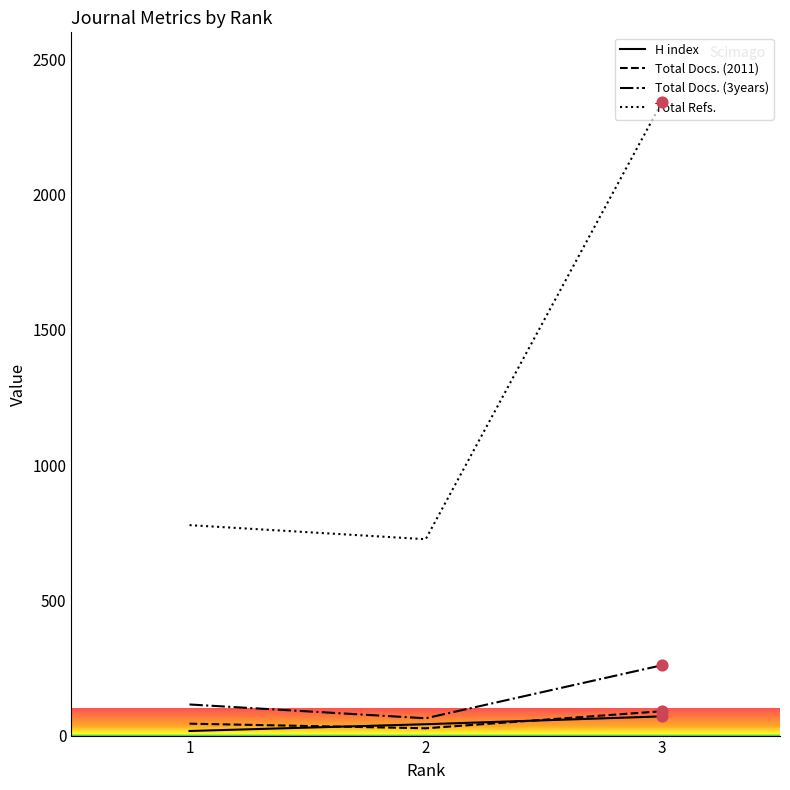

Is the value of Total Refs. at 3 greater than the value of Total Docs. (2011) at 2?

Yes